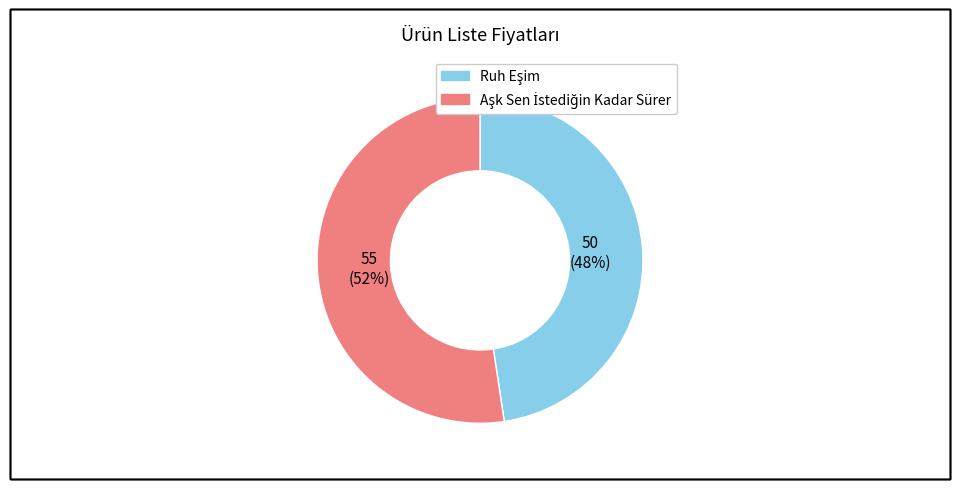

Is there a majority slice in this chart?

Yes